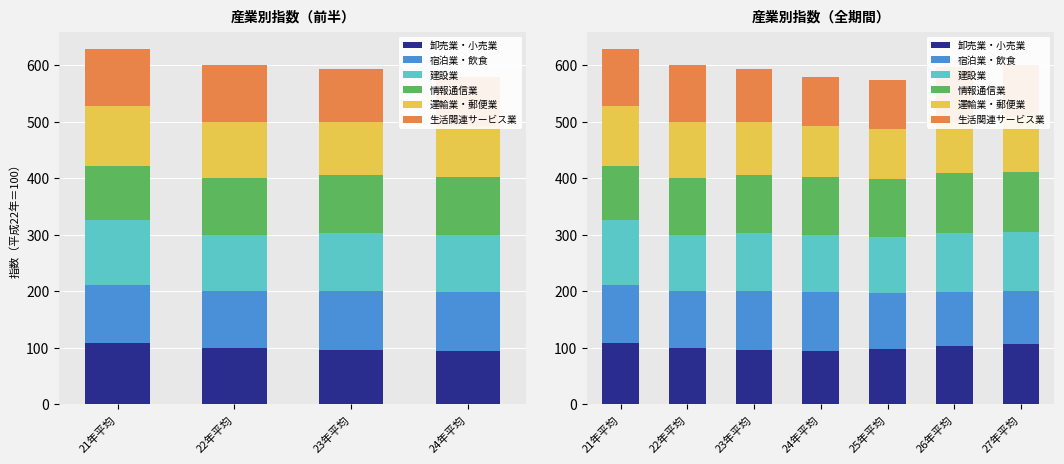

What is the sum of the 運輸業・郵便業 values at 21年平均 and 23年平均?

199.5